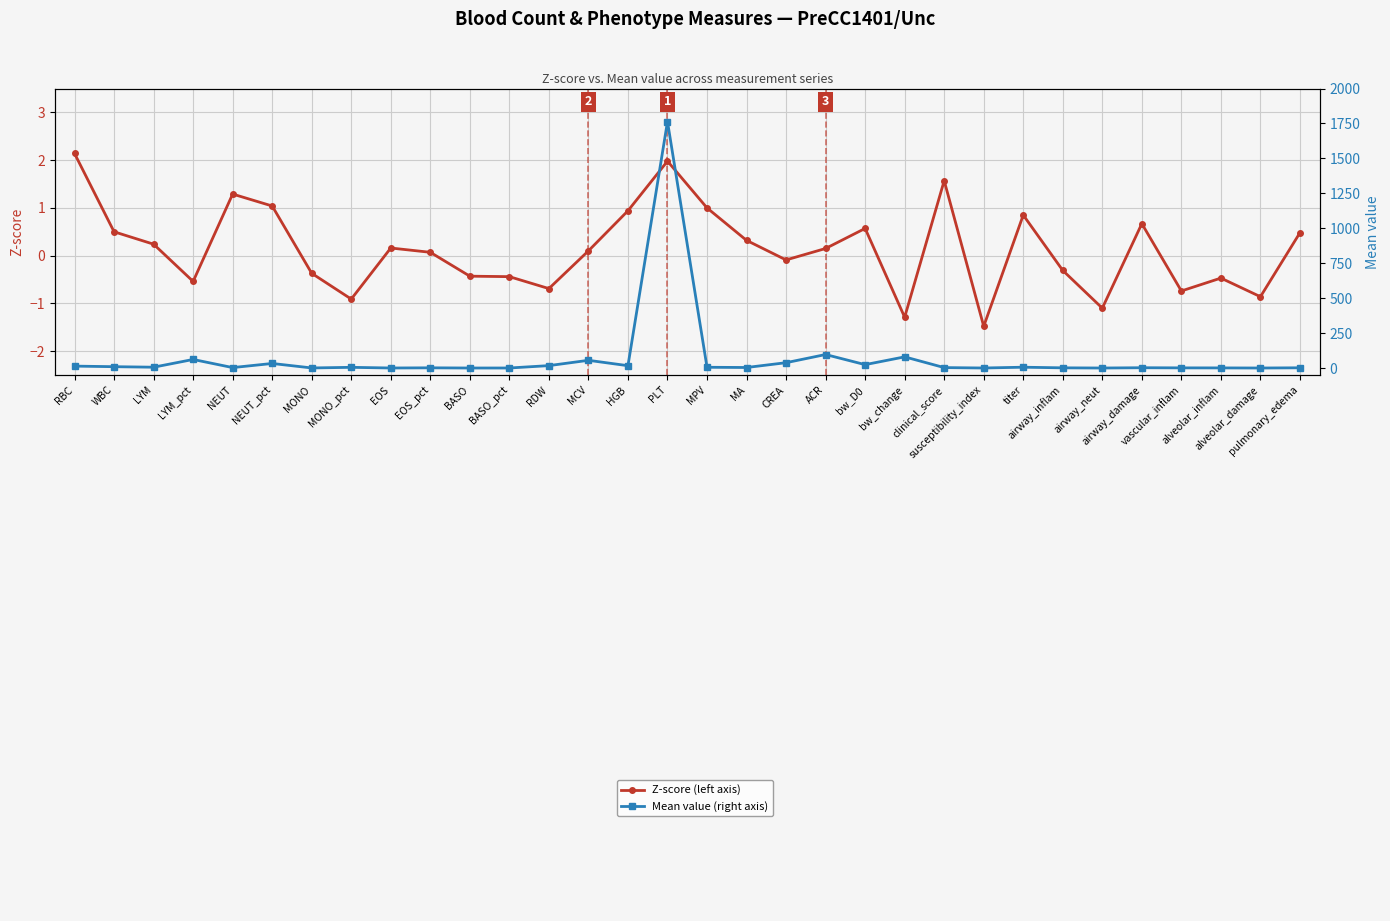

At which label does Mean value (right axis) reach its minimum?

airway_neut